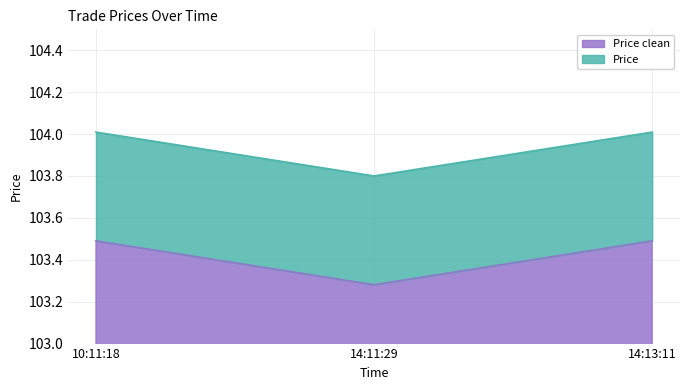

Which series has the largest range (max minus min)?

Price